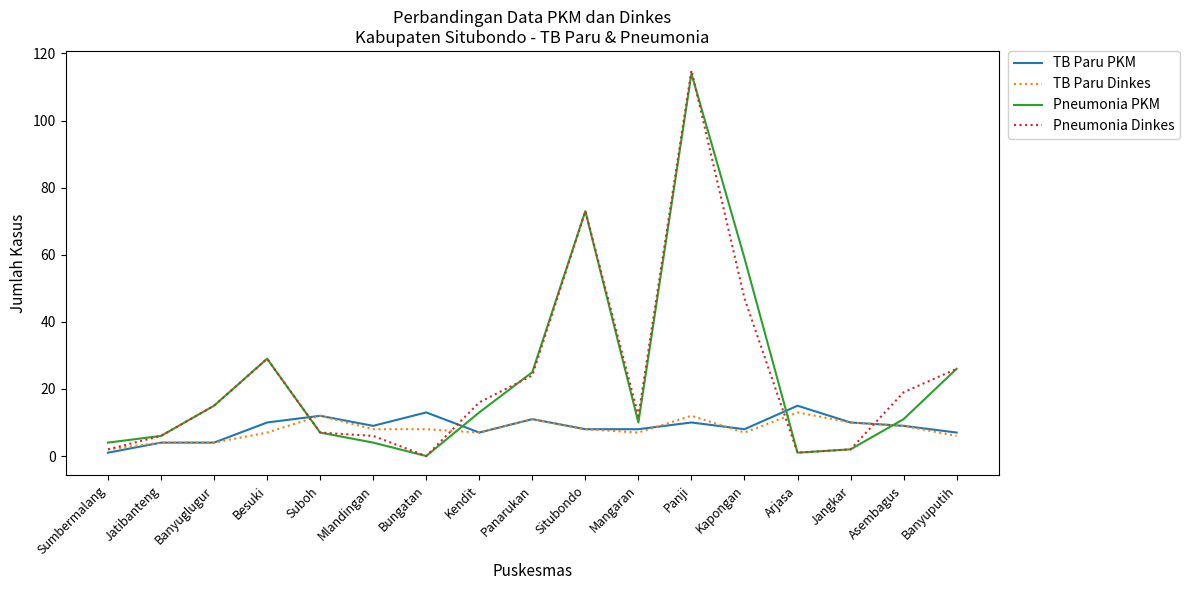

True or false: TB Paru PKM and Pneumonia Dinkes cross at least once.

True